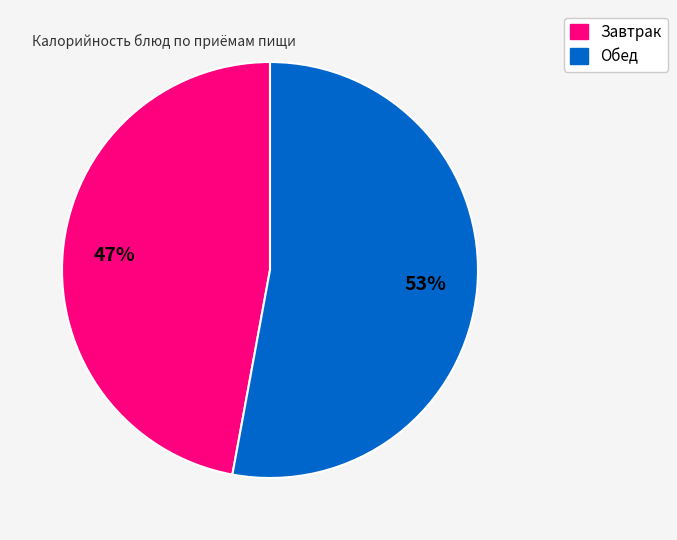

Is there a majority slice in this chart?

Yes